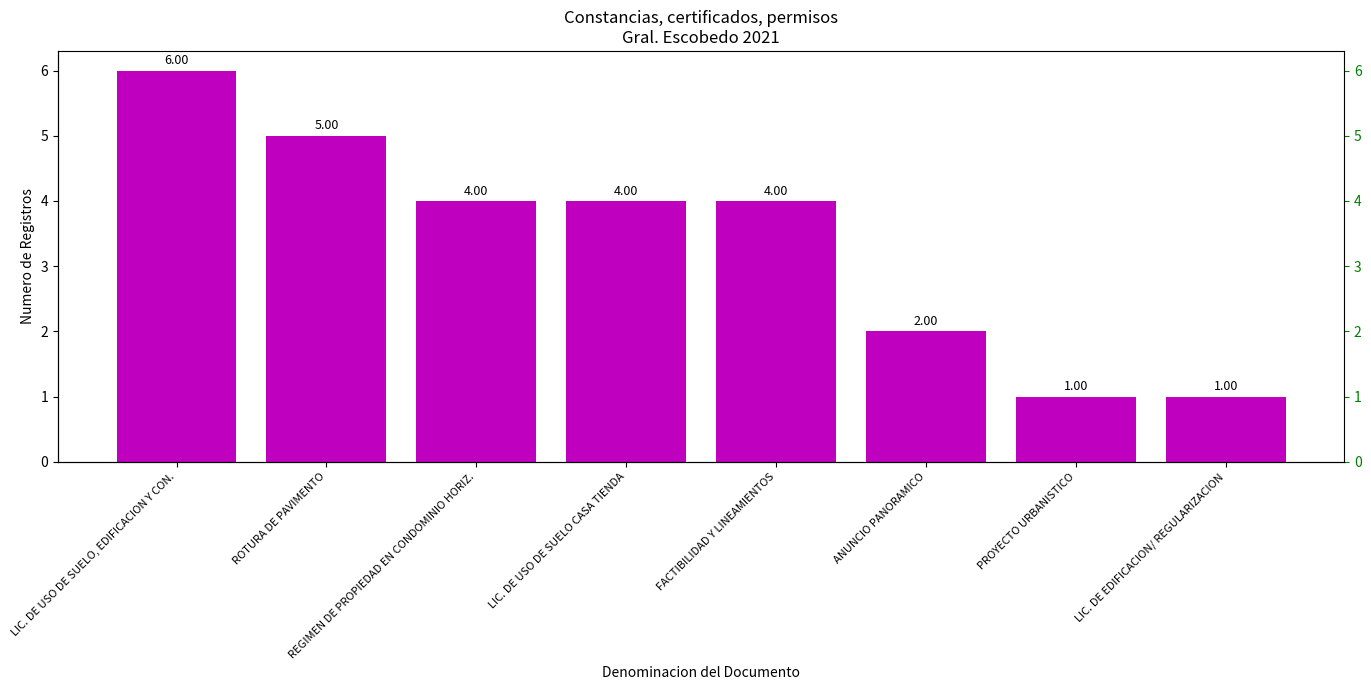

At which category does the chart reach its minimum across all series?

PROYECTO URBANISTICO